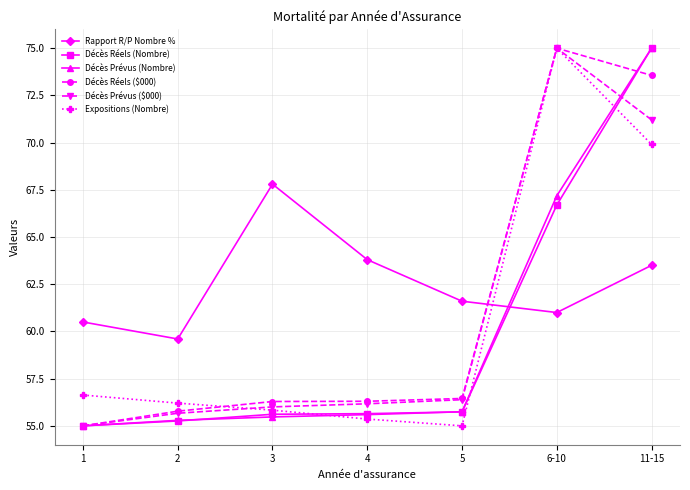

What is the sum of the Décès Réels ($000) values at 3 and 2?

112.1